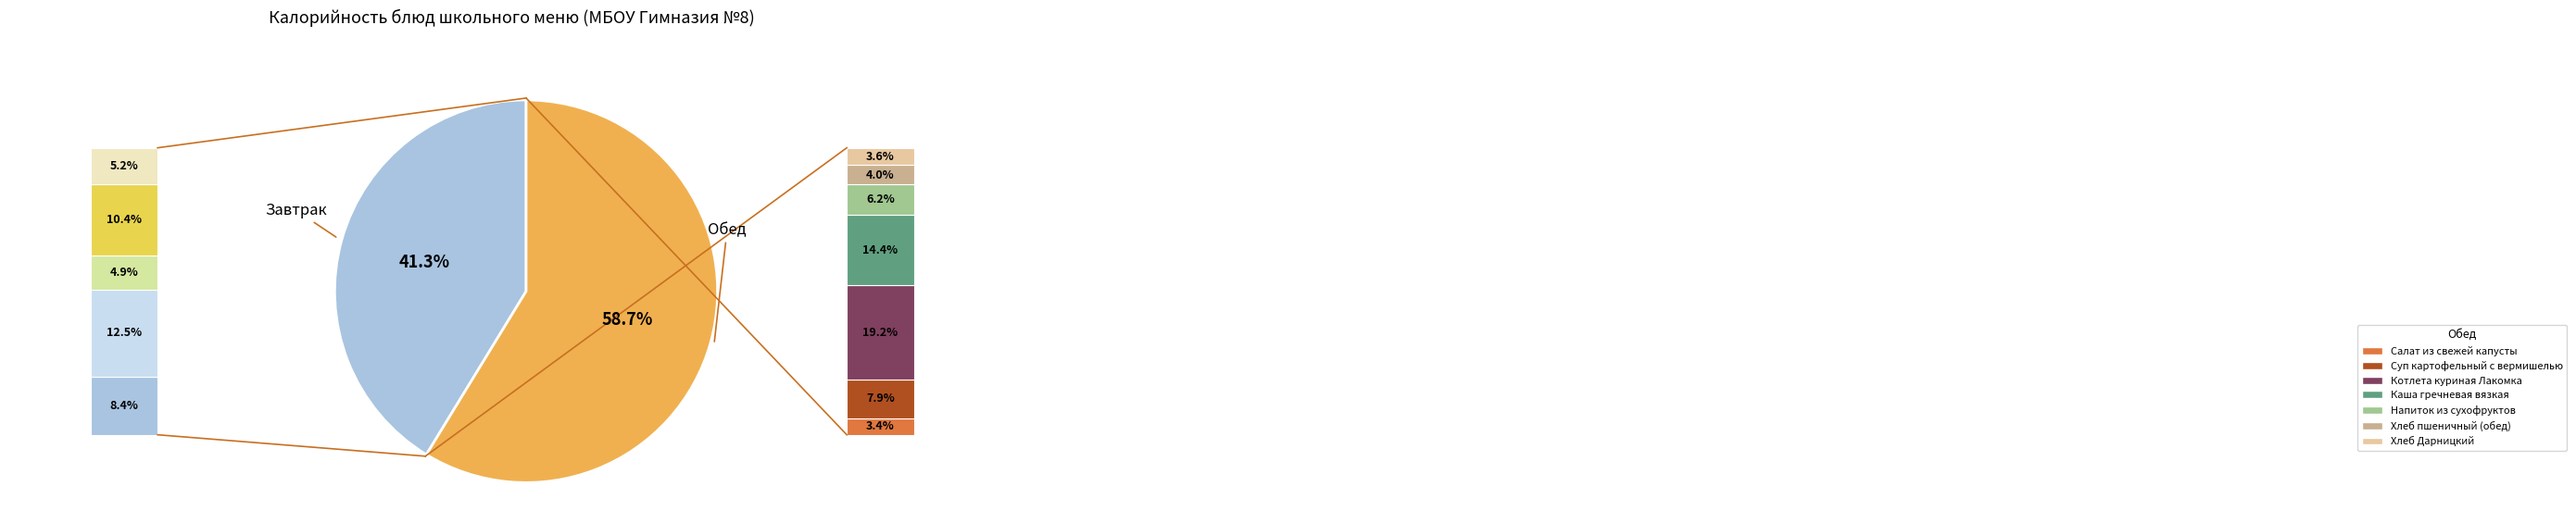

Is there a majority slice in this chart?

Yes